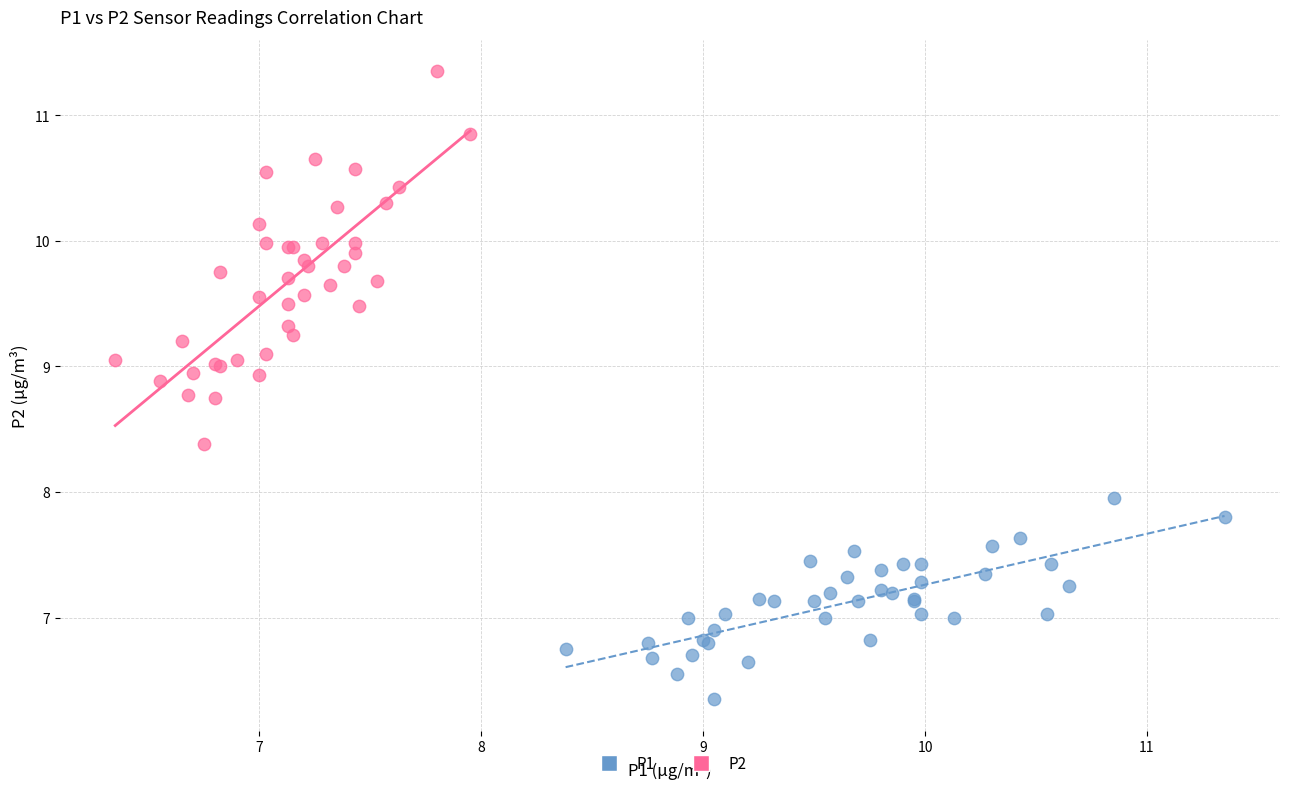

Which series reaches the minimum Y coordinate?

P1